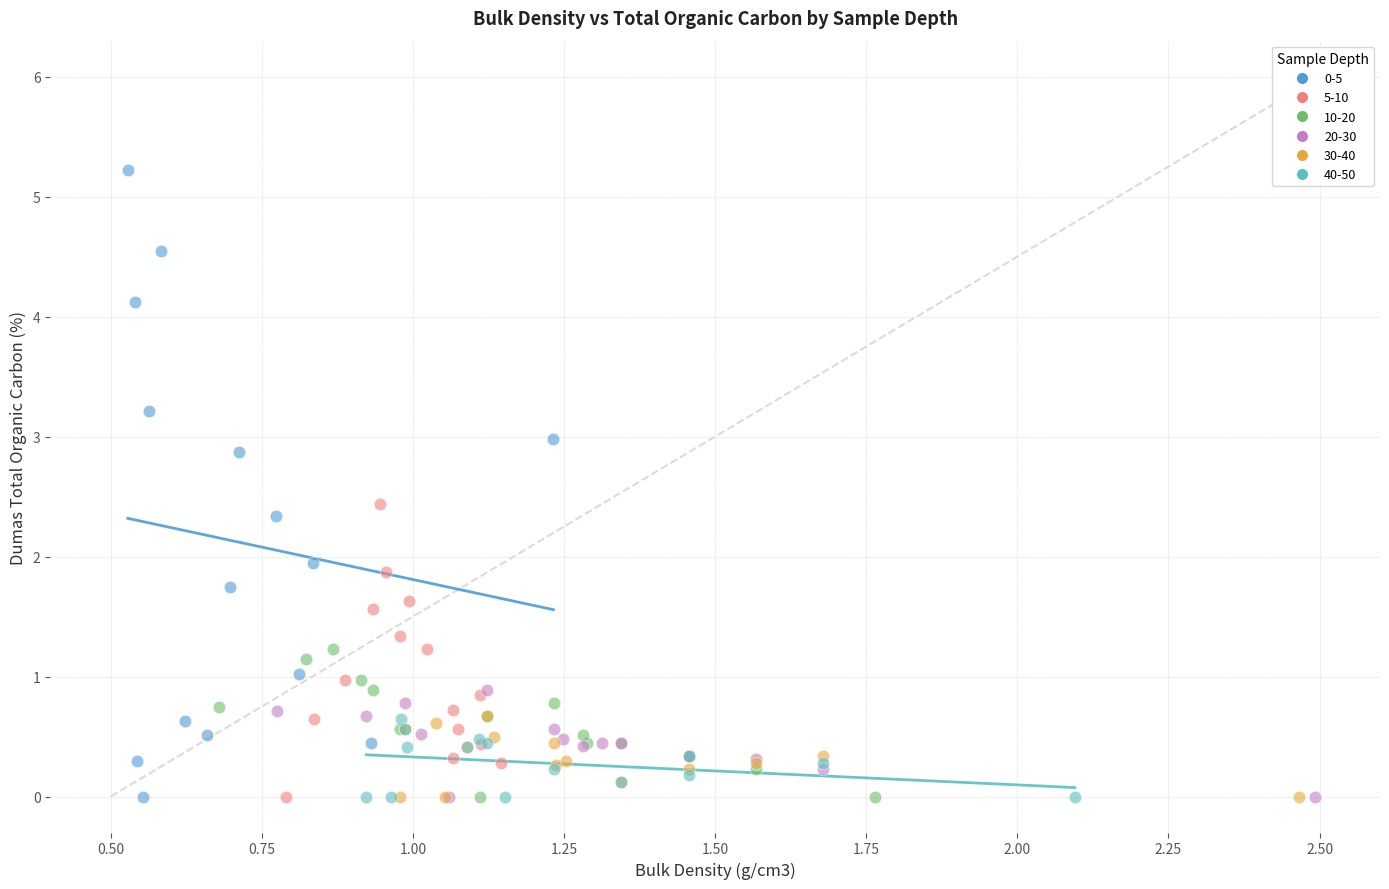

Which series has the widest spread of Y values?

0-5